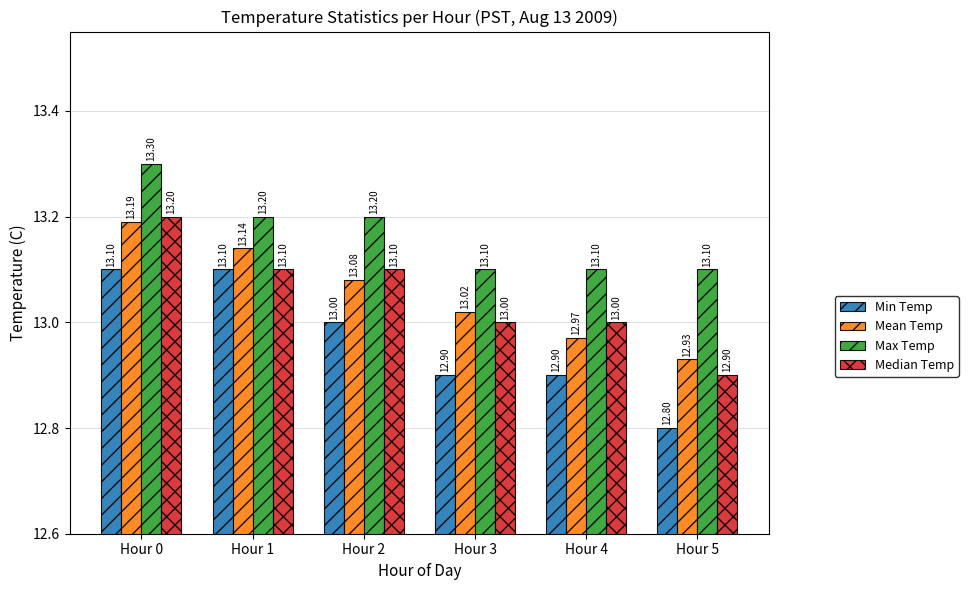

What is the sum of the Mean Temp values at Hour 3 and Hour 0?

26.2